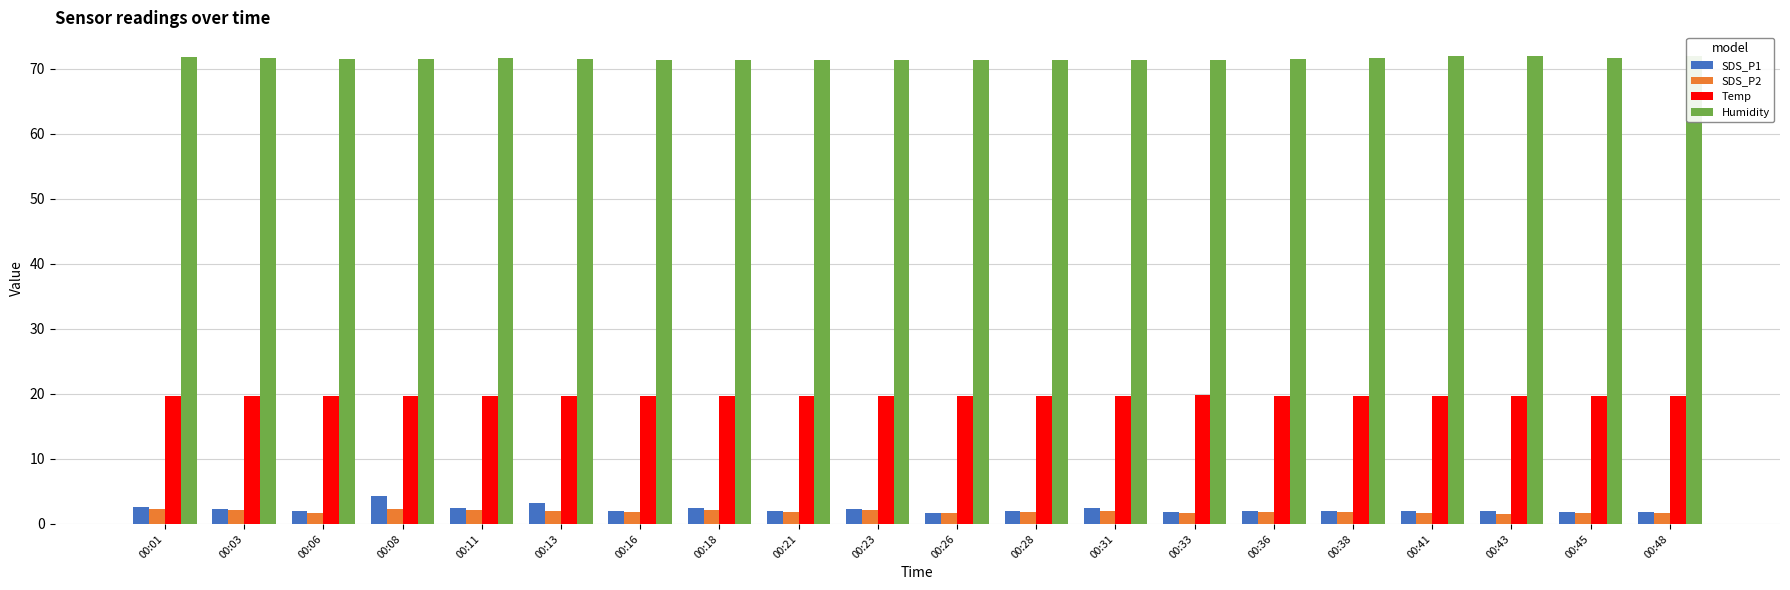

Reading left to right, transcribe all the data shown in this chart.

SDS_P1: 00:01=2.6	00:03=2.4	00:06=1.9	00:08=4.3	00:11=2.4	00:13=3.3	00:16=1.9	00:18=2.4	00:21=1.9	00:23=2.3	00:26=1.8	00:28=2.0	00:31=2.5	00:33=1.8	00:36=1.9	00:38=2.0	00:41=2.0	00:43=2.0	00:45=1.8	00:48=1.8
SDS_P2: 00:01=2.3	00:03=2.1	00:06=1.8	00:08=2.3	00:11=2.2	00:13=2.0	00:16=1.8	00:18=2.1	00:21=1.8	00:23=2.1	00:26=1.6	00:28=1.9	00:31=1.9	00:33=1.7	00:36=1.8	00:38=1.9	00:41=1.7	00:43=1.5	00:45=1.7	00:48=1.7
Temp: 00:01=19.7	00:03=19.7	00:06=19.7	00:08=19.7	00:11=19.7	00:13=19.7	00:16=19.7	00:18=19.7	00:21=19.7	00:23=19.7	00:26=19.7	00:28=19.7	00:31=19.7	00:33=19.8	00:36=19.7	00:38=19.7	00:41=19.7	00:43=19.7	00:45=19.7	00:48=19.7
Humidity: 00:01=71.8	00:03=71.7	00:06=71.5	00:08=71.5	00:11=71.6	00:13=71.5	00:16=71.3	00:18=71.4	00:21=71.3	00:23=71.3	00:26=71.4	00:28=71.4	00:31=71.3	00:33=71.3	00:36=71.5	00:38=71.7	00:41=71.9	00:43=71.9	00:45=71.7	00:48=72.0